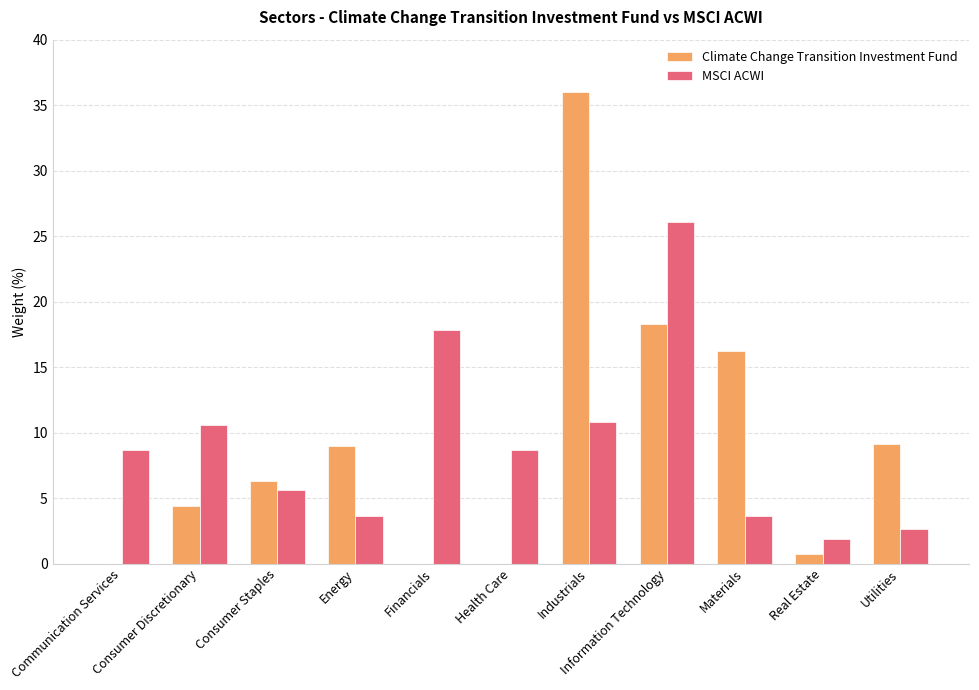

Where does the MSCI ACWI series first go above 8?

Communication Services